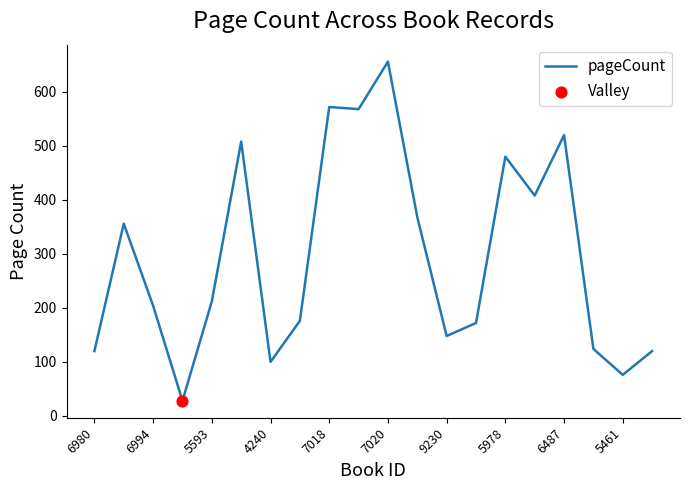

What is the maximum value shown in the chart?

656